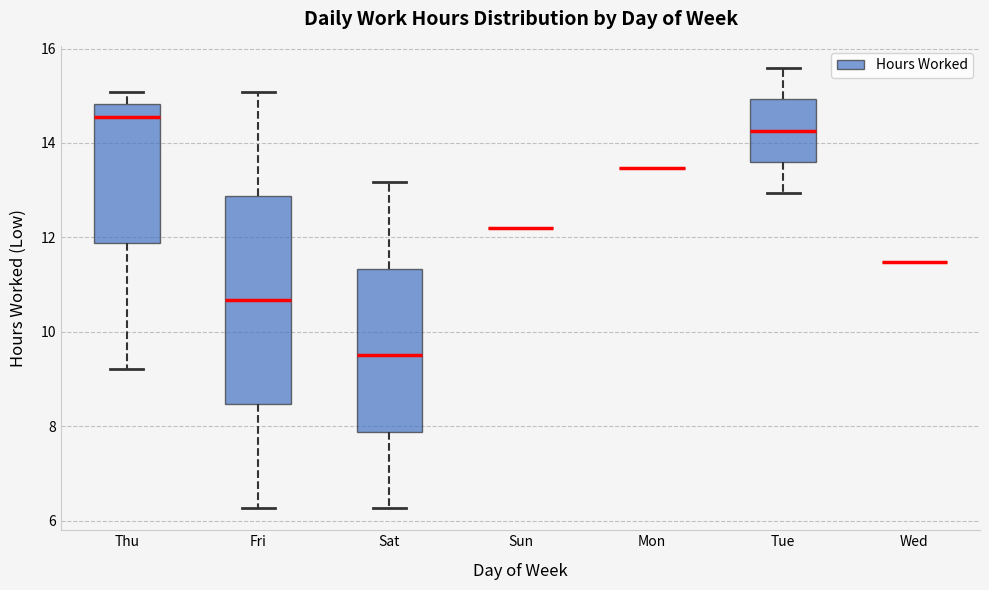

Reading left to right, transcribe this box plot: for each box, give where its median line is, the range the box spans, and where its two whiskers end, as read against the y-axis. The values are not printed on the chart, so give them approximately, as read against the axis.

Thu: median 14.6, box 11.8 to 14.8, whiskers 9.2 to 15.0
Fri: median 10.6, box 8.4 to 12.8, whiskers 6.2 to 15.0
Sat: median 9.6, box 7.8 to 11.4, whiskers 6.2 to 13.2
Sun: box collapsed to a line at 12.2, whiskers 12.2 to 12.2
Mon: box collapsed to a line at 13.4, whiskers 13.4 to 13.4
Tue: median 14.2, box 13.6 to 15.0, whiskers 13.0 to 15.6
Wed: box collapsed to a line at 11.4, whiskers 11.4 to 11.4